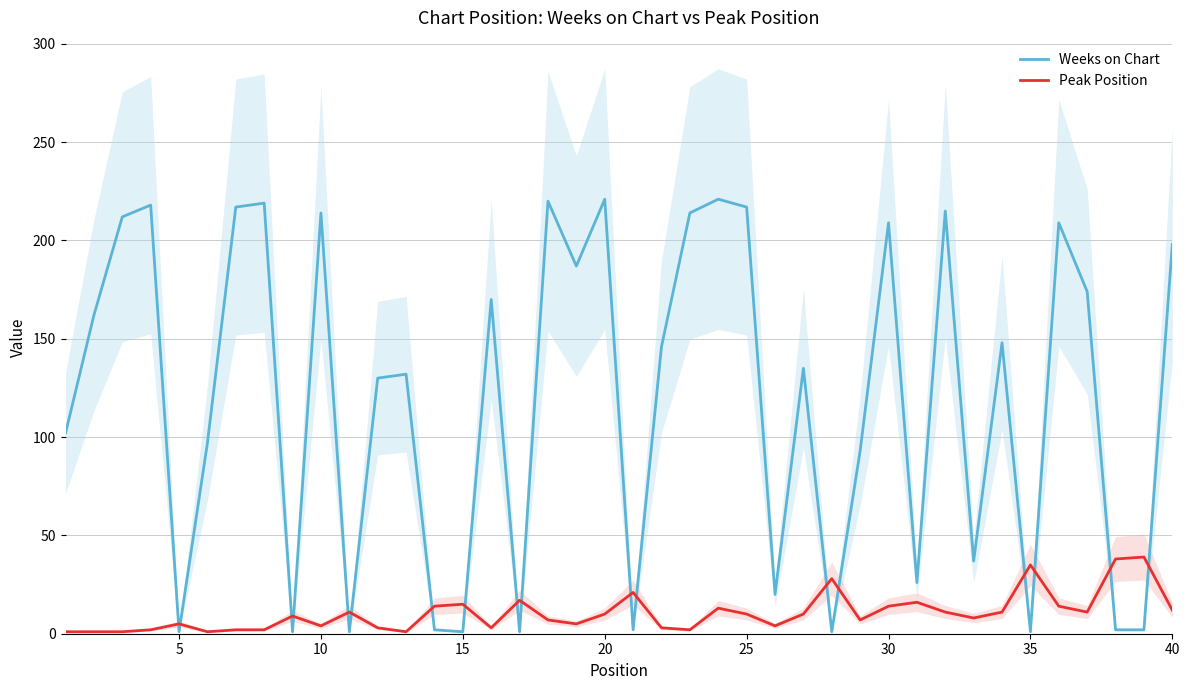

After their last crossing, which series has the higher values: Peak Position or Weeks on Chart?

Weeks on Chart